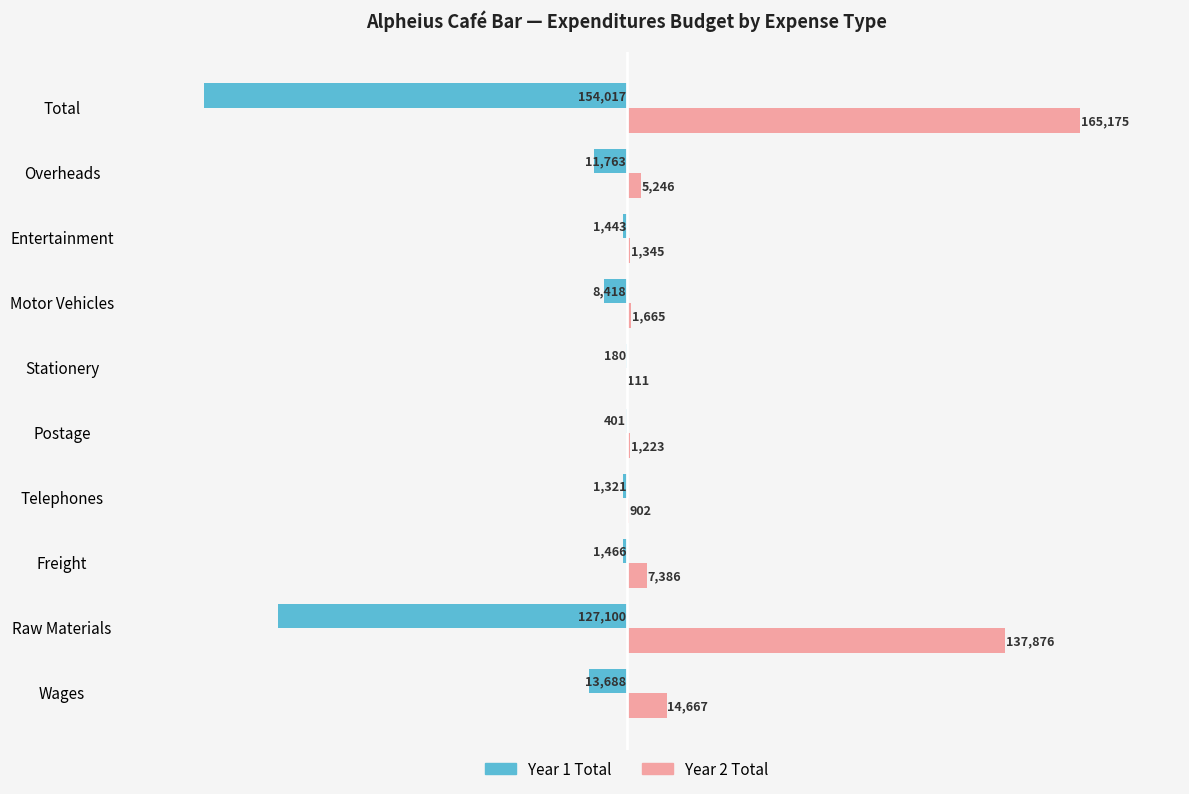

What is the sum of all Year 2 Total values?

335596